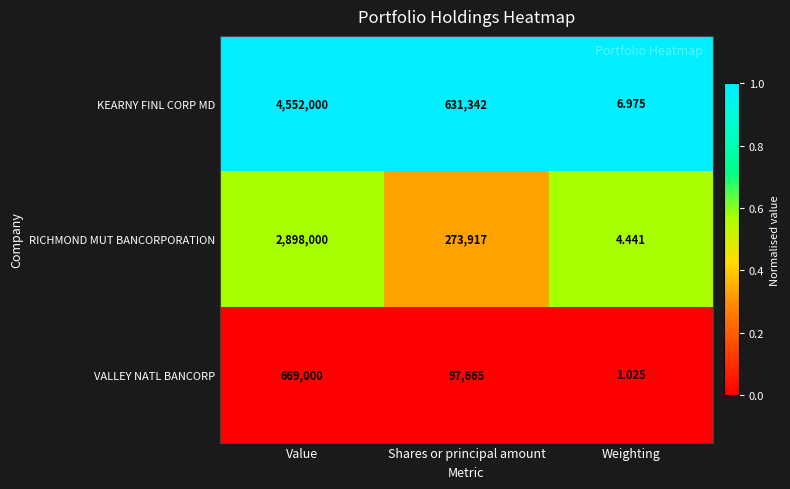

Which series changed the most between Value and Weighting?

KEARNY FINL CORP MD